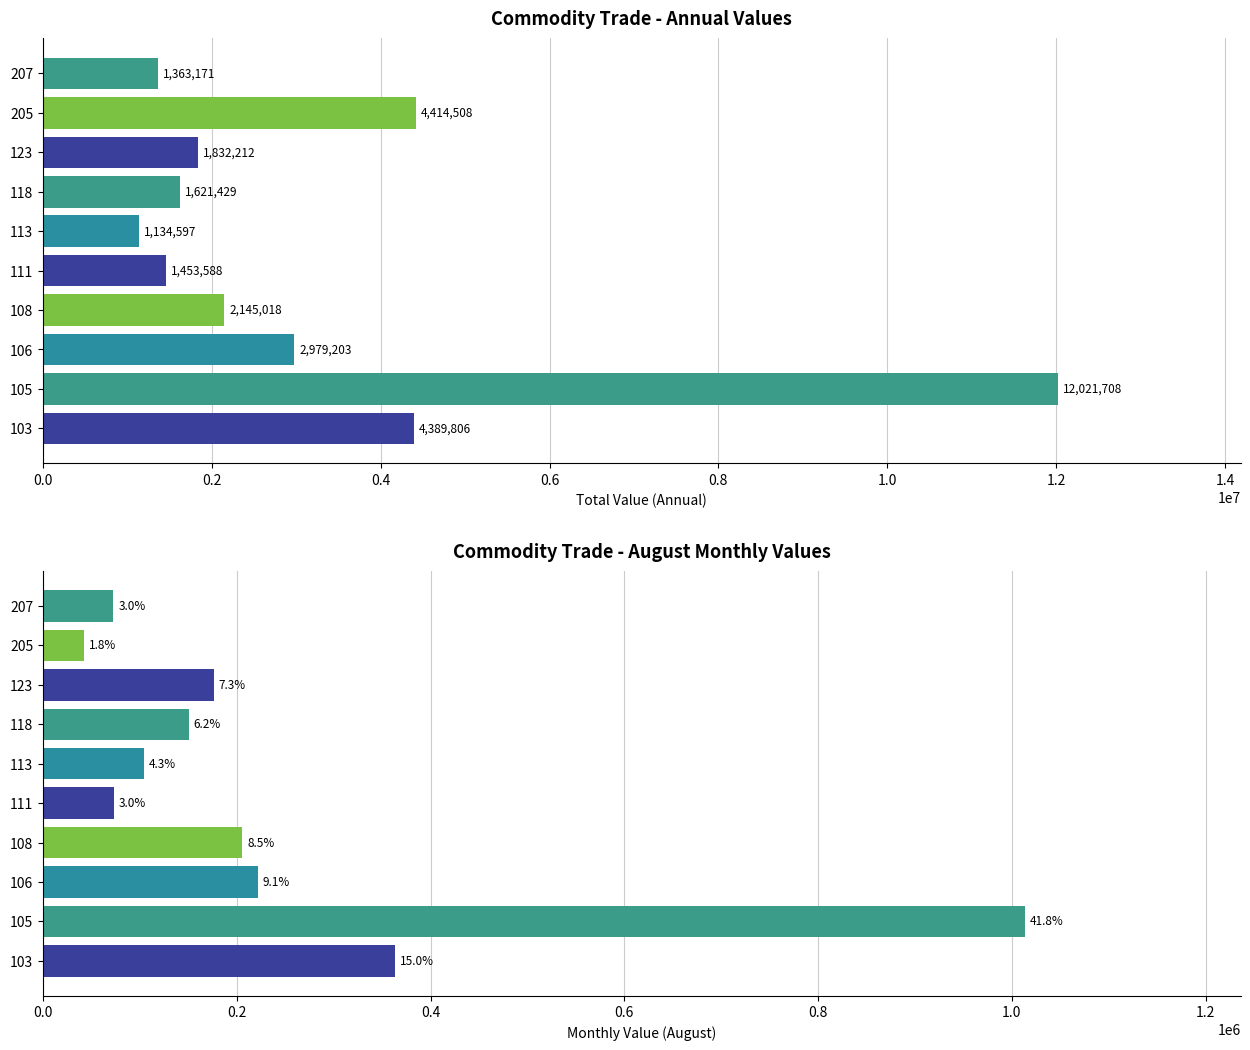

How many bars are there in total?

20